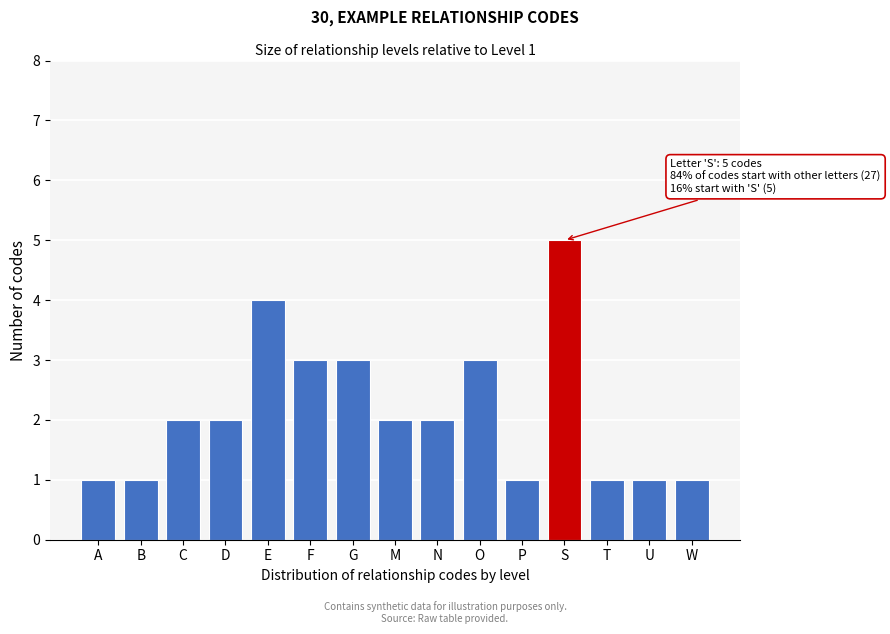

Reading left to right, transcribe all the data shown in this chart.

A=1	B=1	C=2	D=2	E=4	F=3	G=3	M=2	N=2	O=3	P=1	S=5	T=1	U=1	W=1